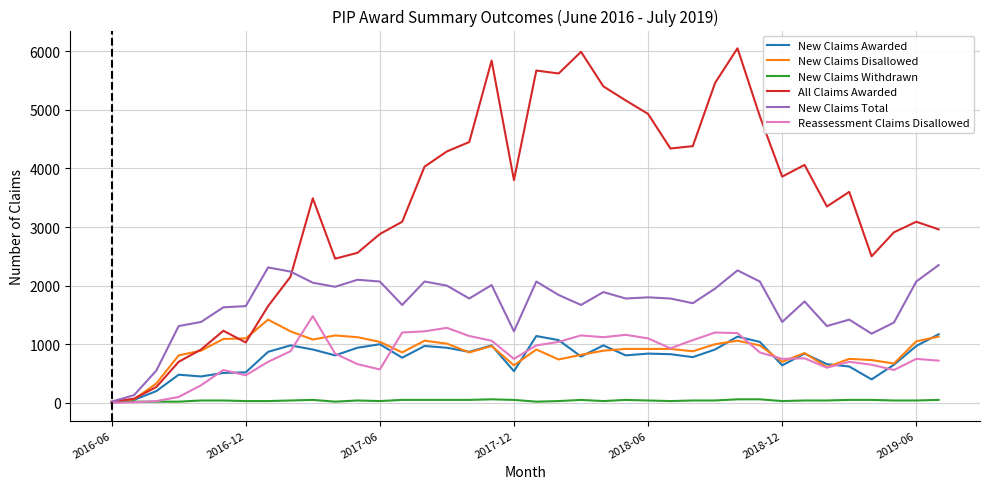

Does the chart have visible grid lines?

Yes